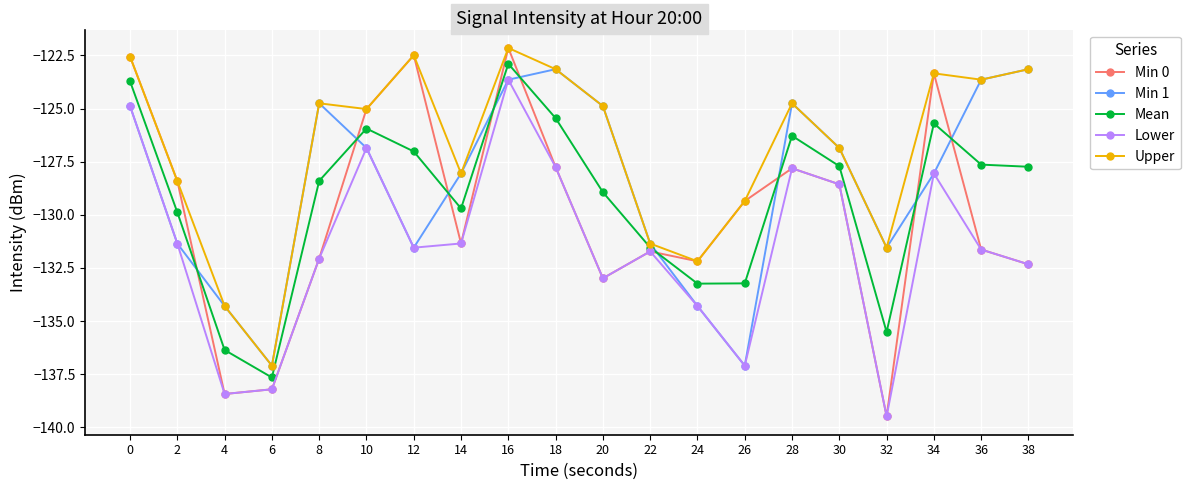

Which series changed the most between 4 and 26?

Min 0